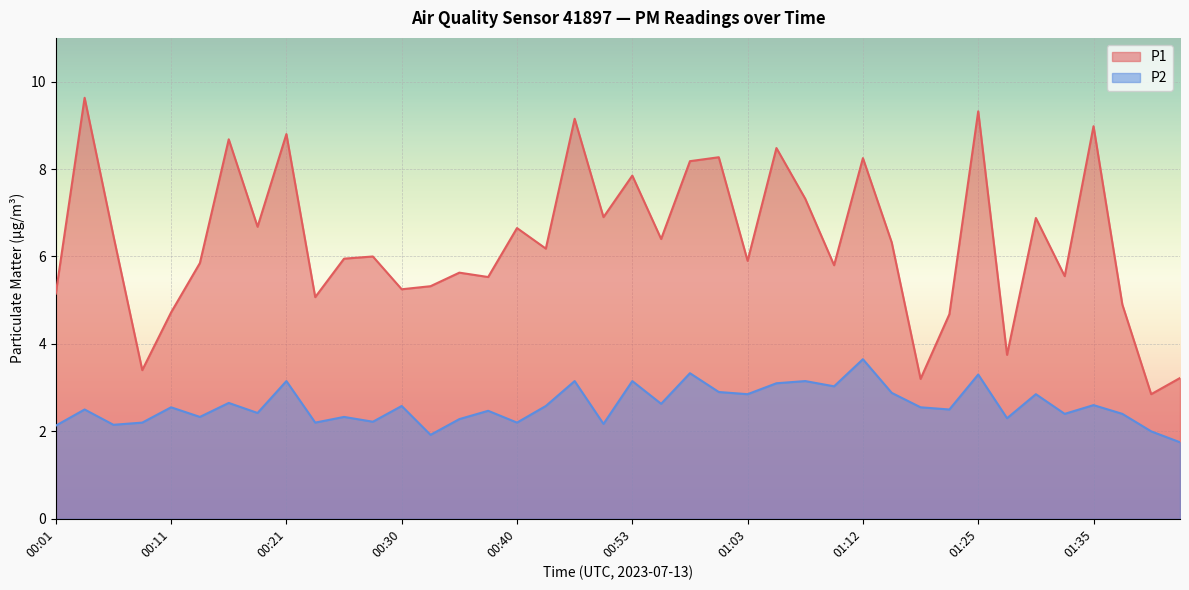

Where is P1 nearest to the value 6?

00:28